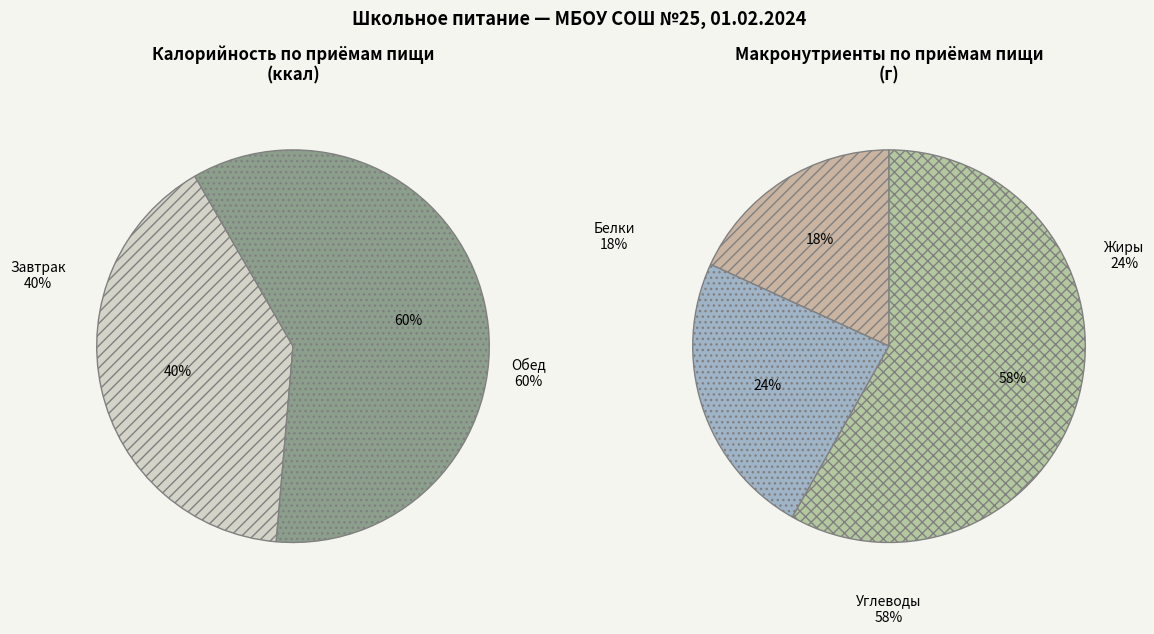

Approximately how many times larger is the value at Завтрак compared to Обед?

0.7